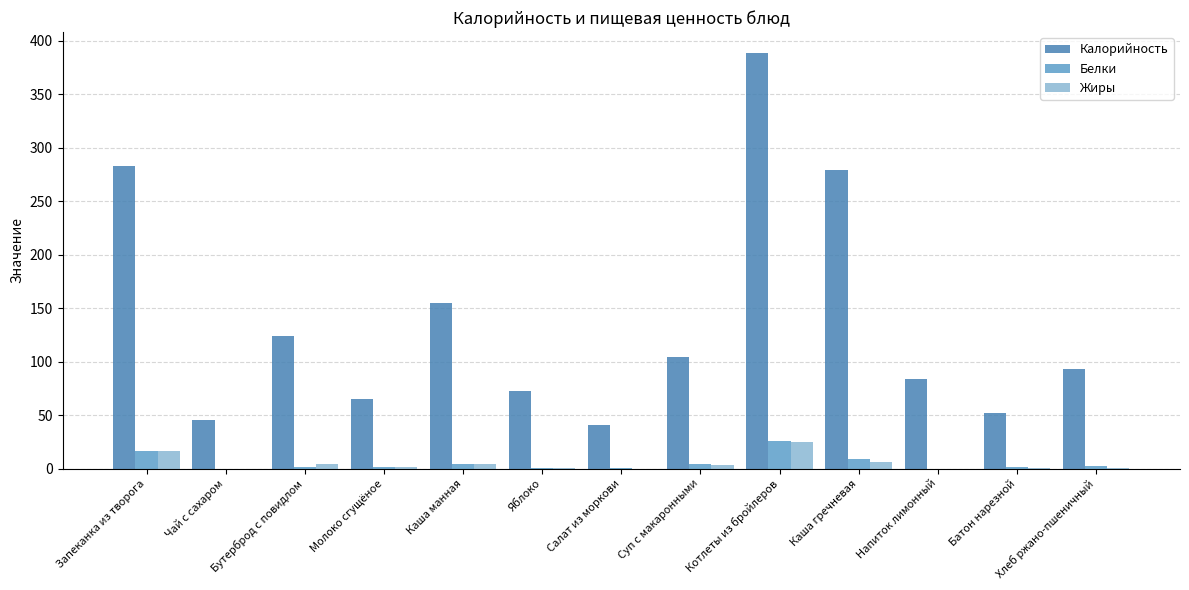

Are the bars horizontal?

No